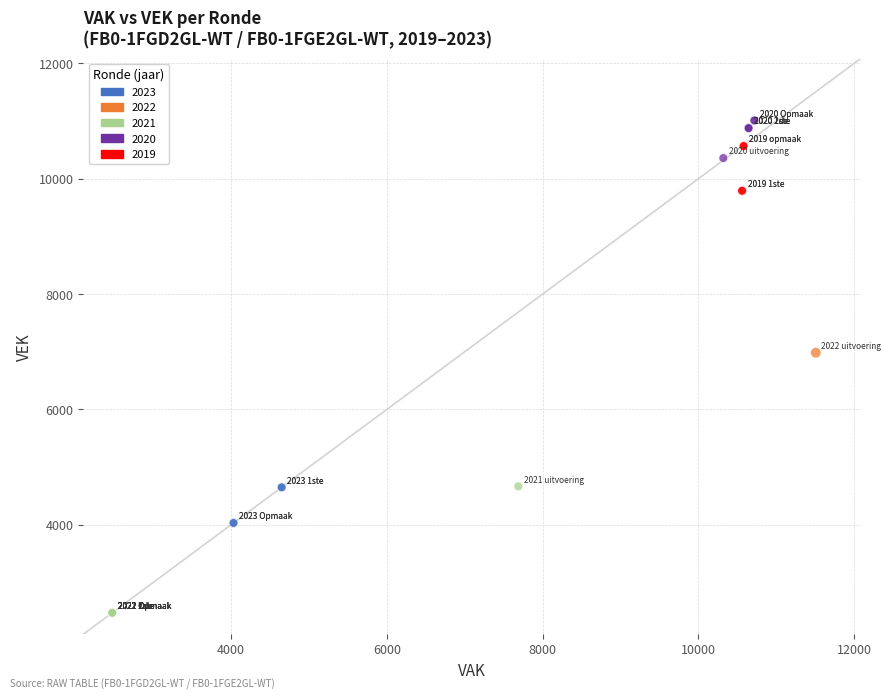

Which series has the largest Y range (max minus min)?

2022